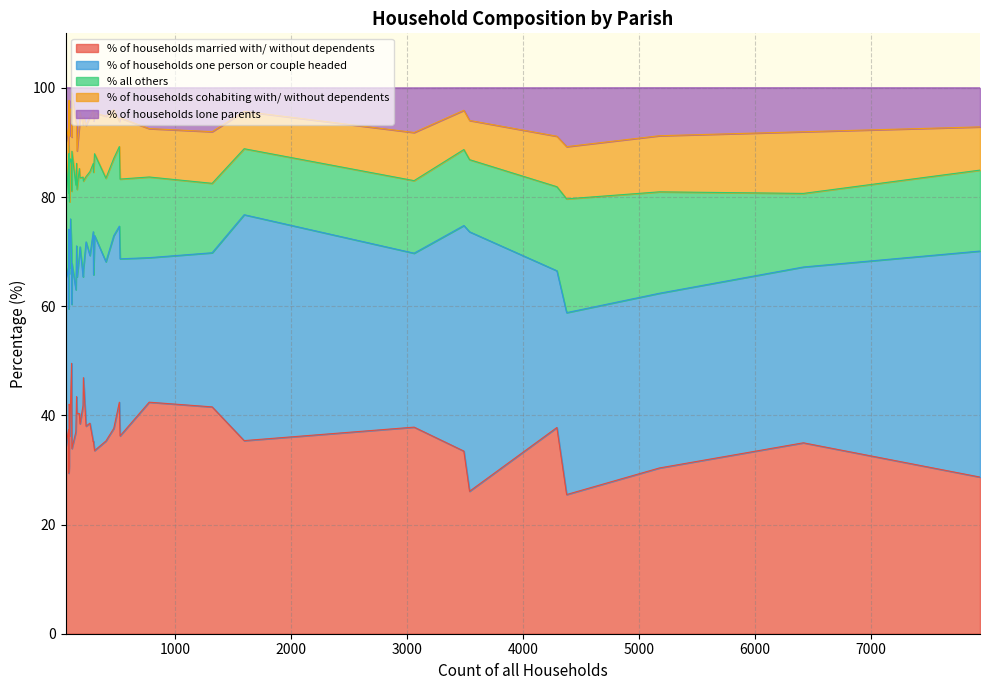

What is the value of the % of households one person or couple headed point at the 2nd from the left?

28.2